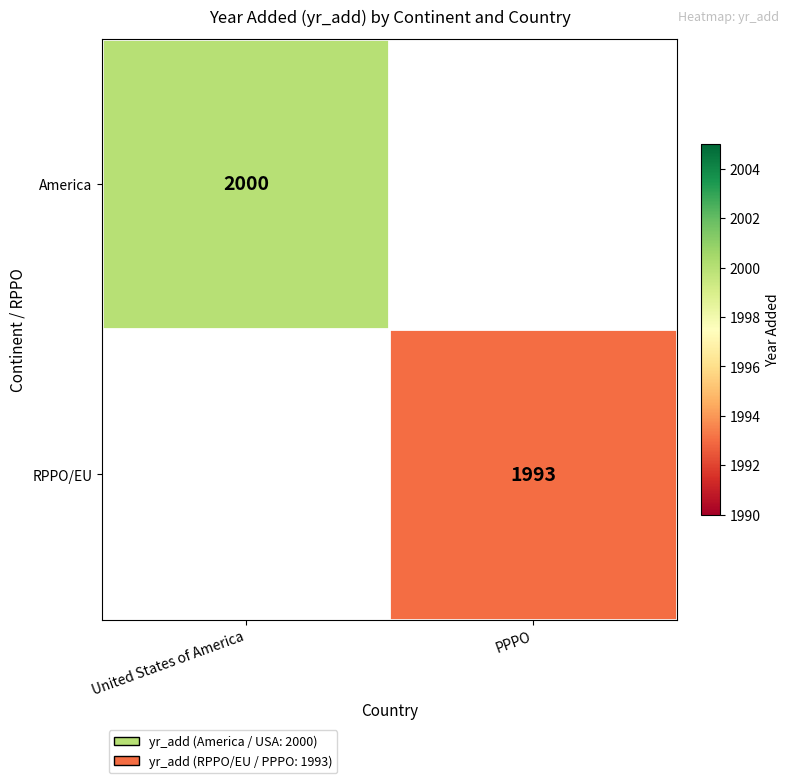

The America series shows 3291.9 at United States of America. True or false?

False